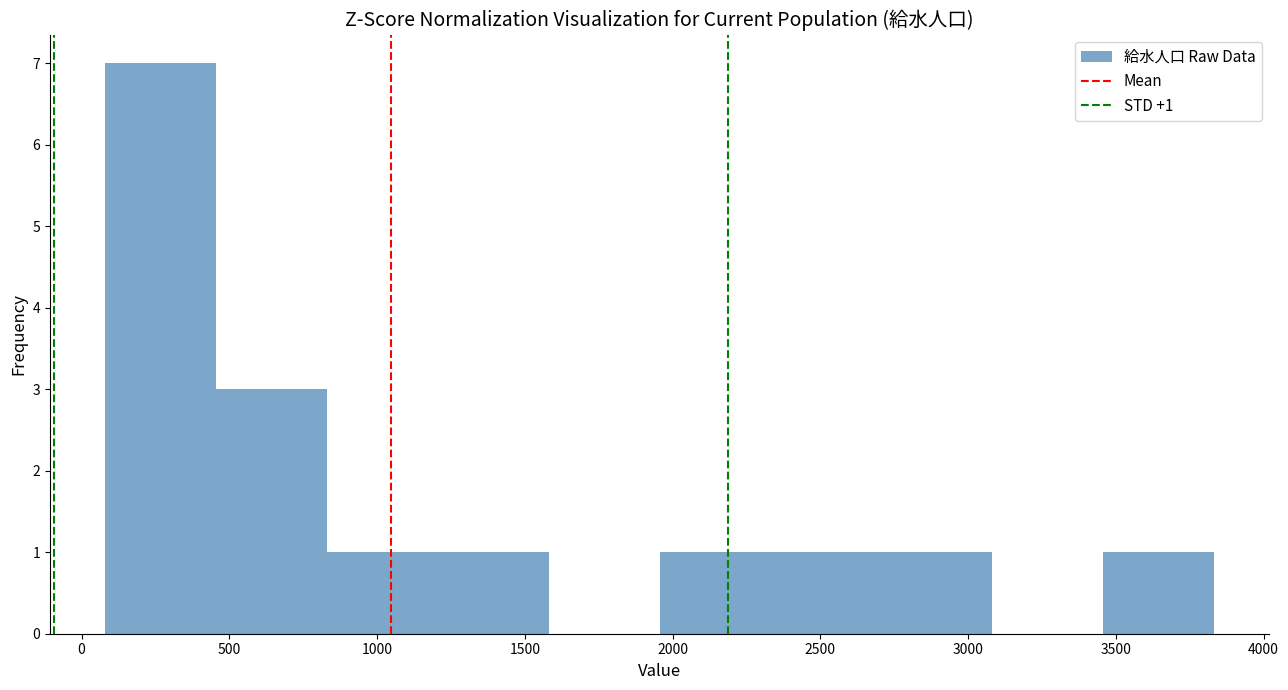

Over which range of the x-axis is the bar tallest?

100 to 450